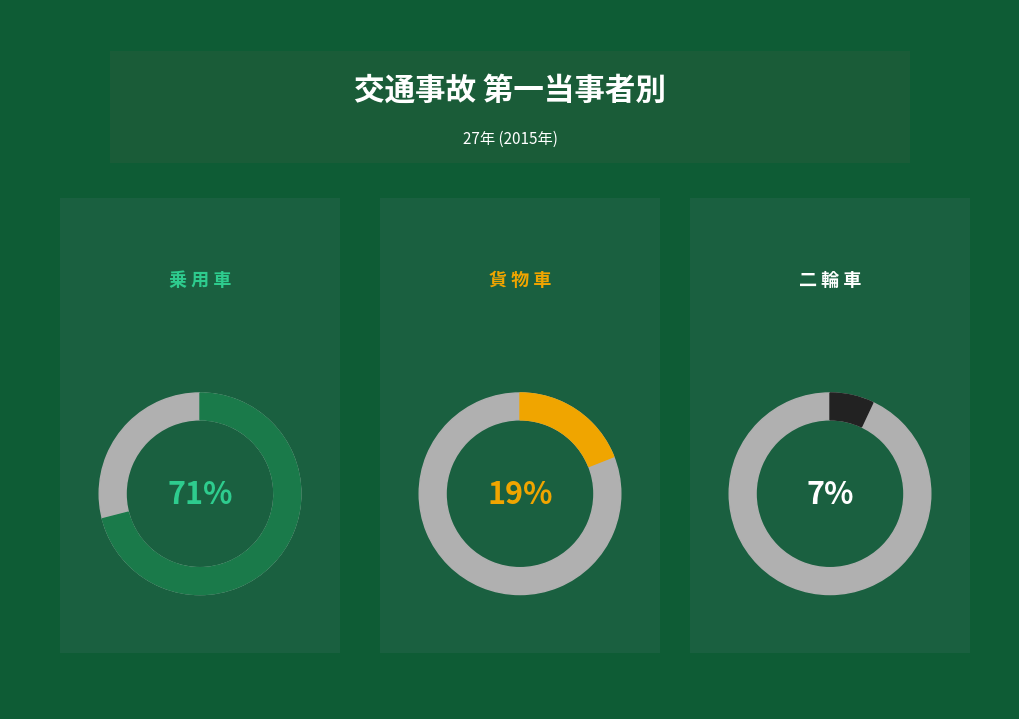

Does 3 account for over 50% of the chart?

No